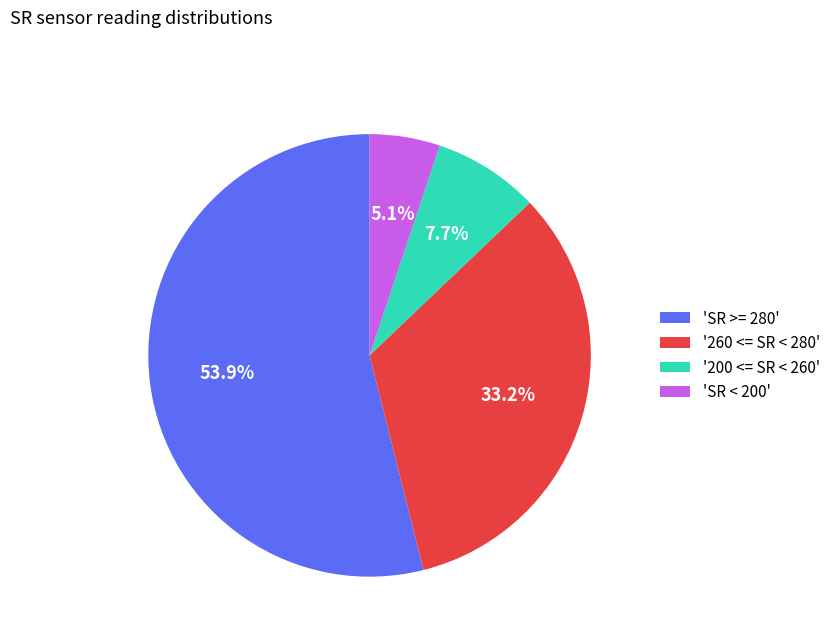

How many segments does this pie chart have?

4